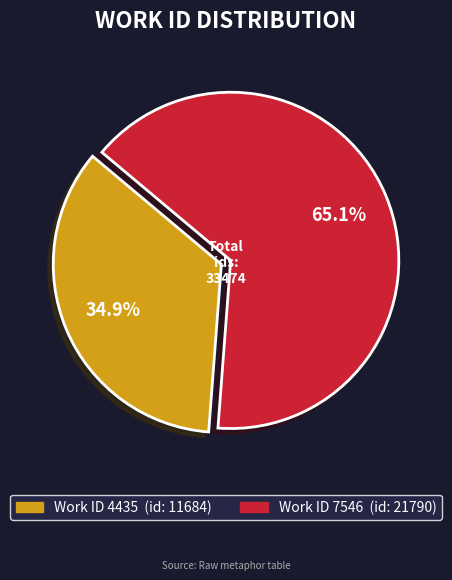

Does any single category account for the majority?

Yes